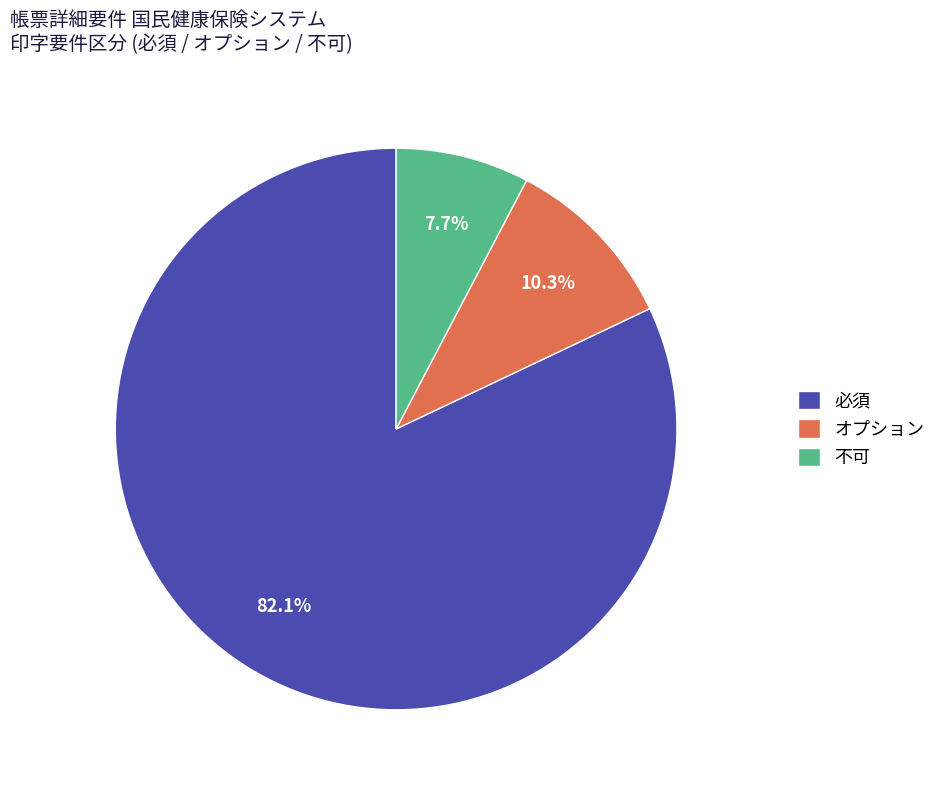

What percentage is the オプション slice, to the nearest percent?

10%